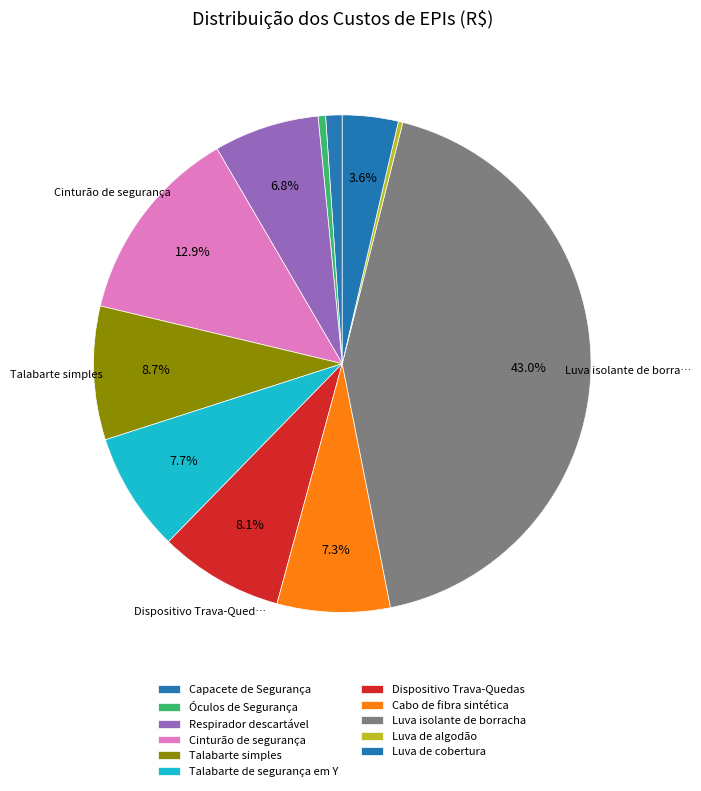

Rank the categories by value from lowest to highest.

Luva de algodão, Óculos de Segurança, Capacete de Segurança, Luva de cobertura, Respirador descartável, Cabo de fibra sintética, Talabarte de segurança em Y, Dispositivo Trava-Quedas, Talabarte simples, Cinturão de segurança, Luva isolante de borracha